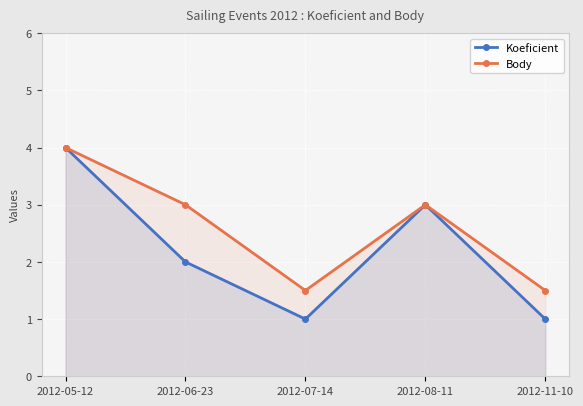

Reading left to right, transcribe all the data shown in this chart.

Koeficient: 2012-05-12=4.0	2012-06-23=2.0	2012-07-14=1.0	2012-08-11=3.0	2012-11-10=1.0
Body: 2012-05-12=4.0	2012-06-23=3.0	2012-07-14=1.5	2012-08-11=3.0	2012-11-10=1.5